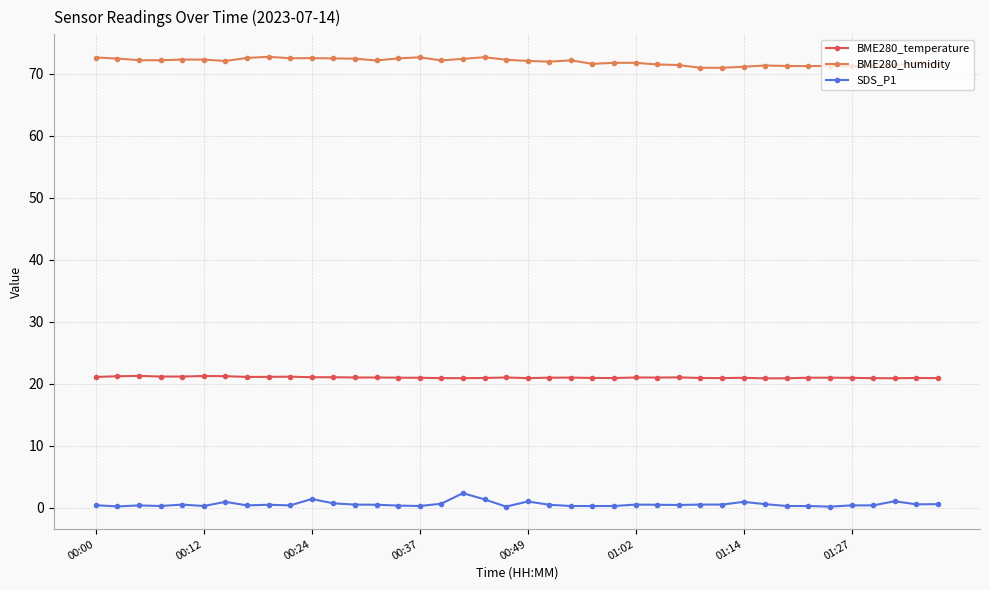

True or false: SDS_P1 and BME280_humidity intersect in this chart.

False